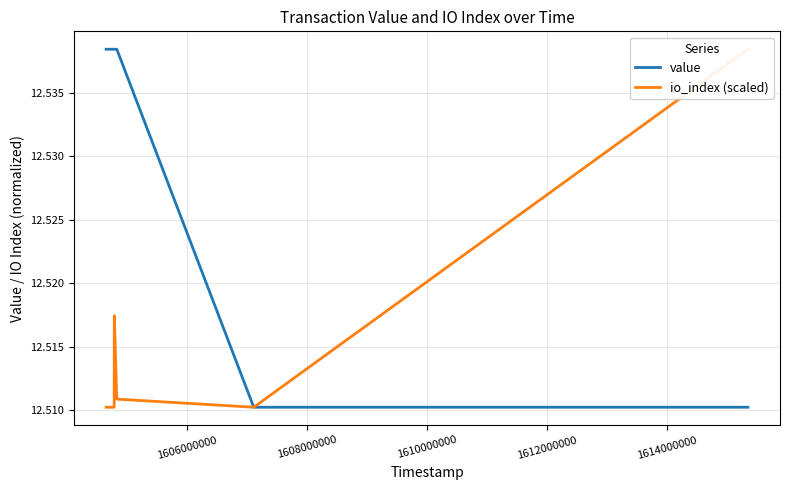

True or false: io_index (scaled) and value cross at least once.

False